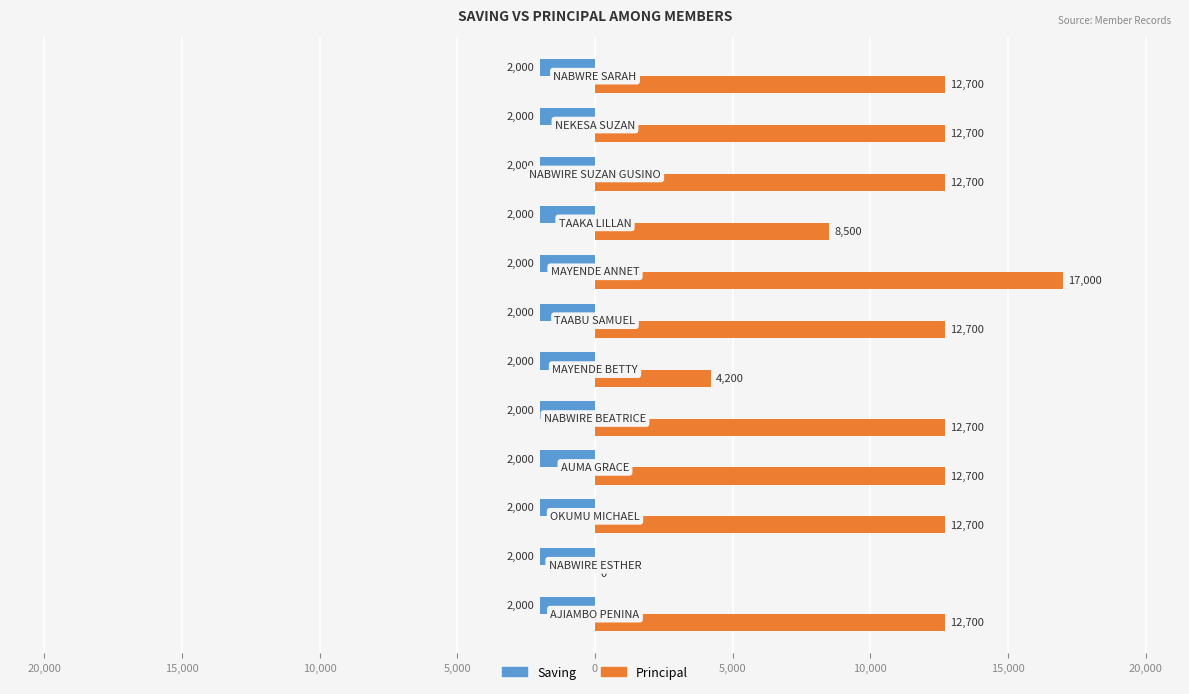

What are all the series names shown in the legend?

Saving, Principal